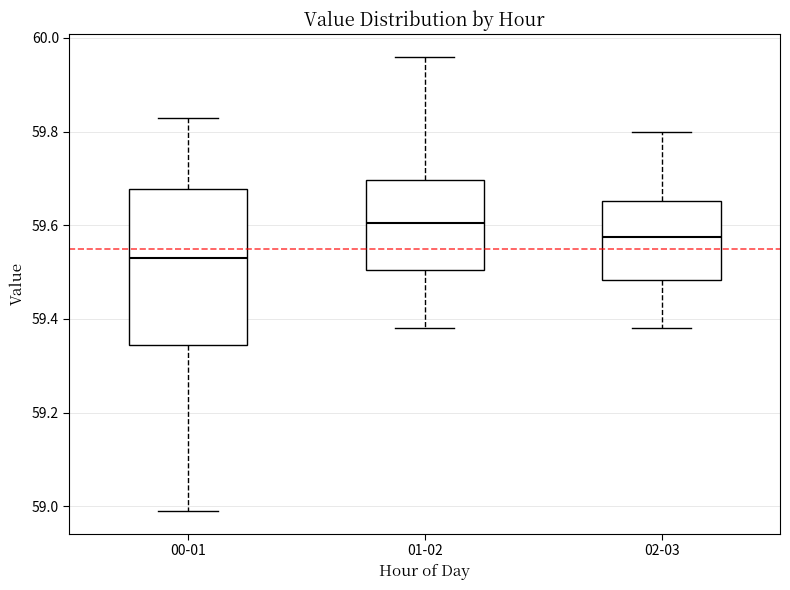

Reading left to right, read every box against the y-axis: the position of its median line, the range the box covers, and the ends of its whiskers. The values are not printed on the chart, so give them approximately, as read against the axis.

00-01: median 59.54, box 59.34 to 59.68, whiskers 59.00 to 59.84
01-02: median 59.60, box 59.50 to 59.70, whiskers 59.38 to 59.96
02-03: median 59.58, box 59.48 to 59.66, whiskers 59.38 to 59.80